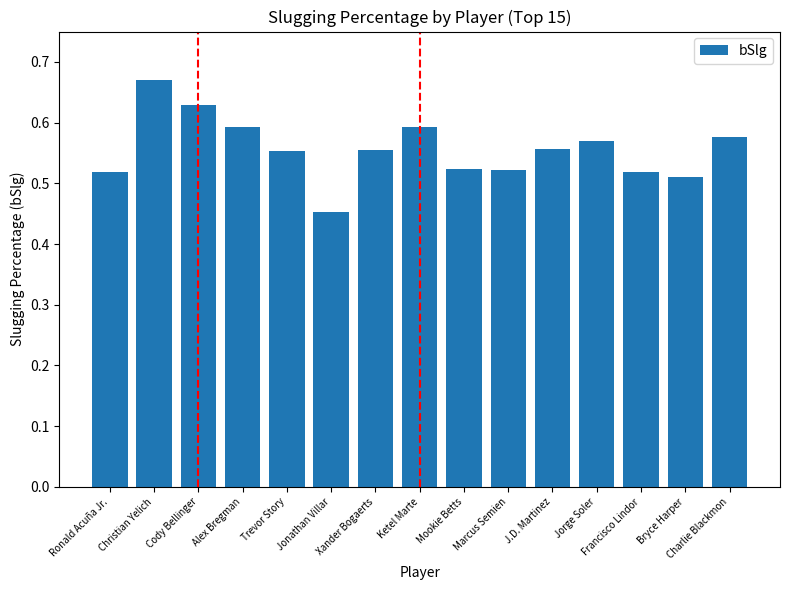

Are the bars horizontal?

No